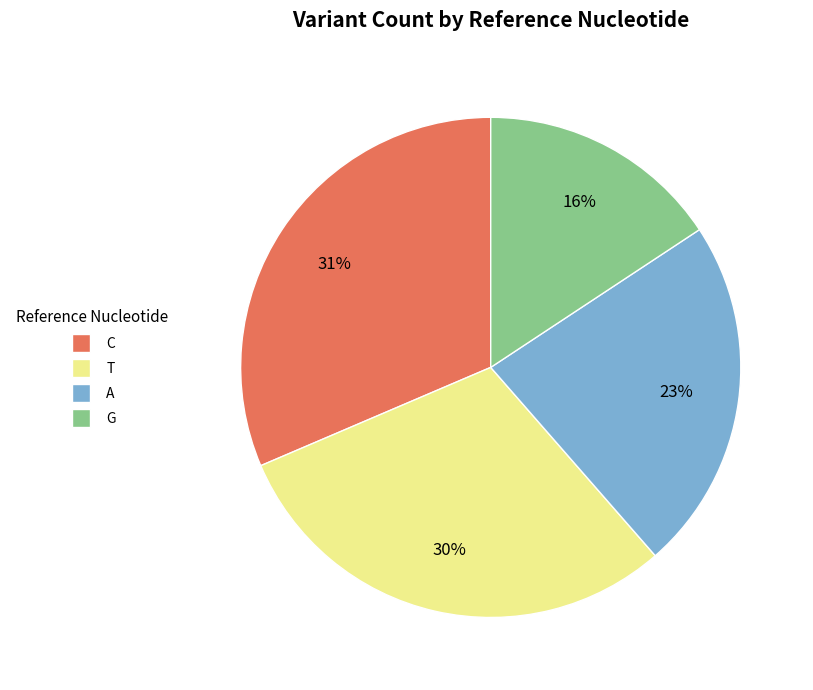

Do A and T together represent more than half of the pie?

Yes